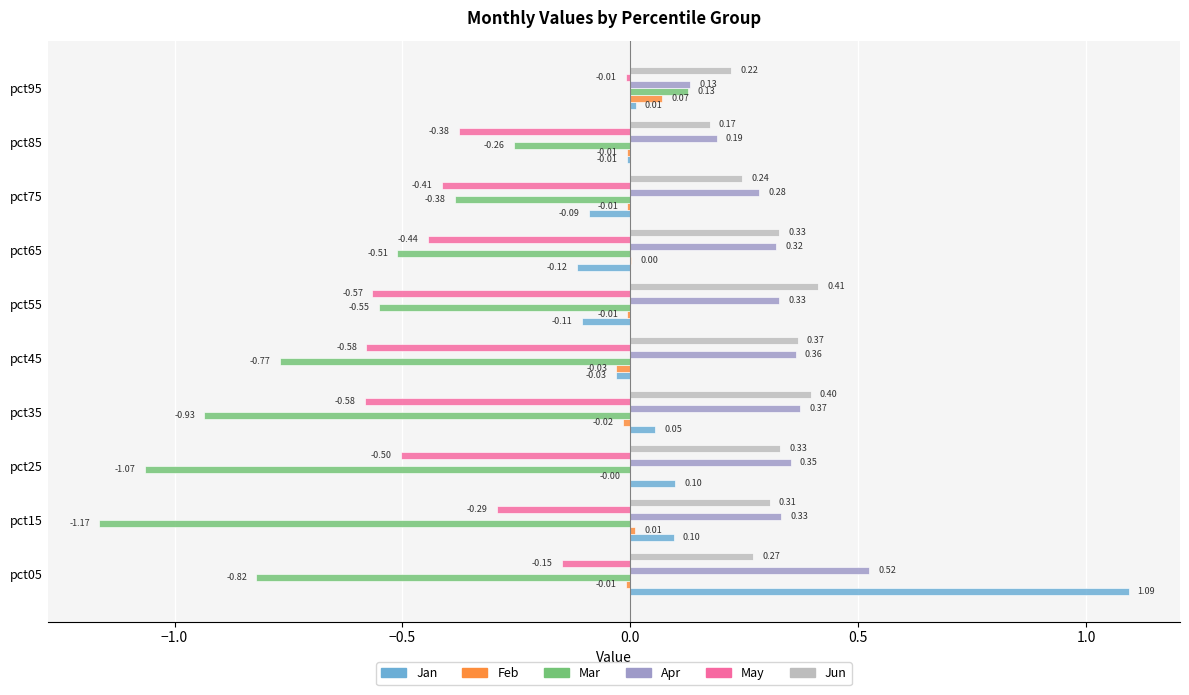

Between pct45 and pct95, which series saw the biggest shift?

Mar